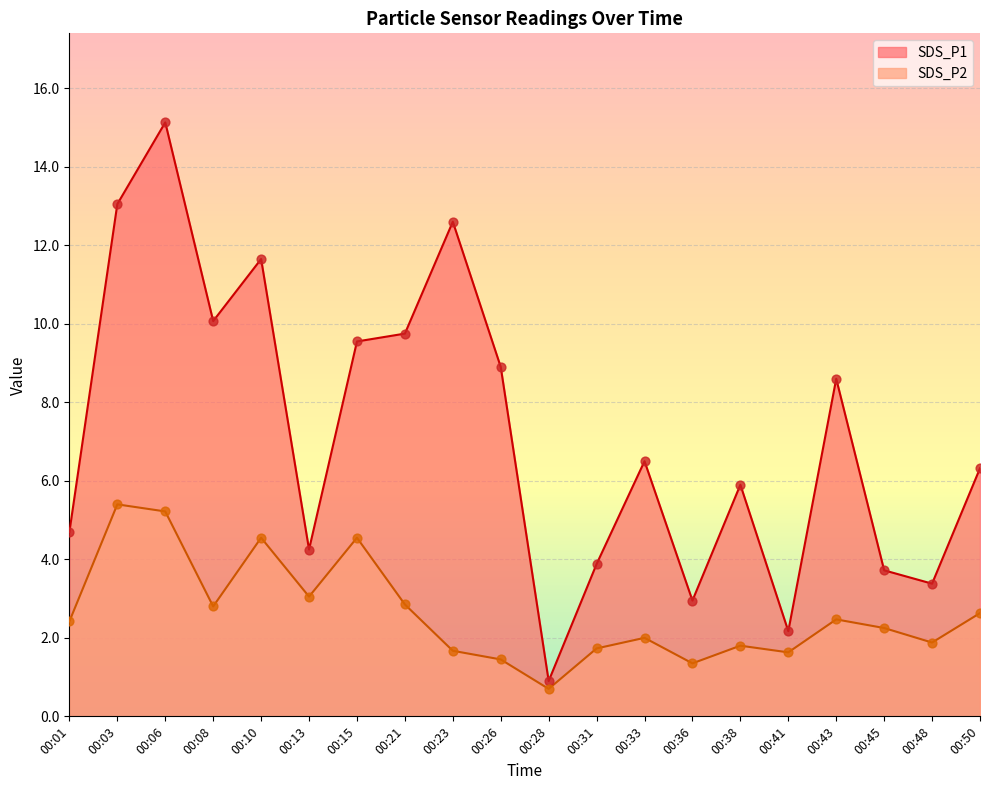

Is the value of SDS_P1 at 00:33 greater than the value of SDS_P2 at 00:28?

Yes